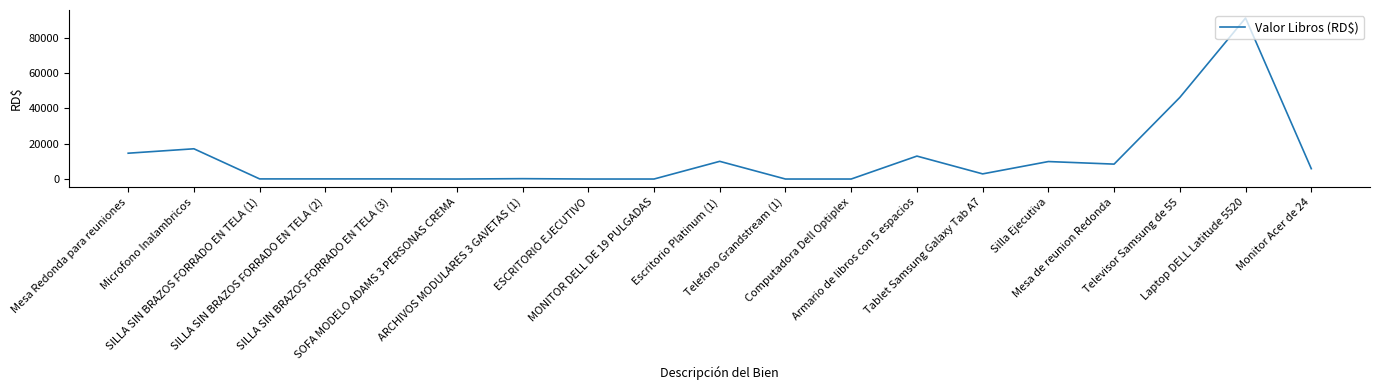

What is the sum of the values at MONITOR DELL DE 19 PULGADAS and ARCHIVOS MODULARES 3 GAVETAS (1)?

205.1